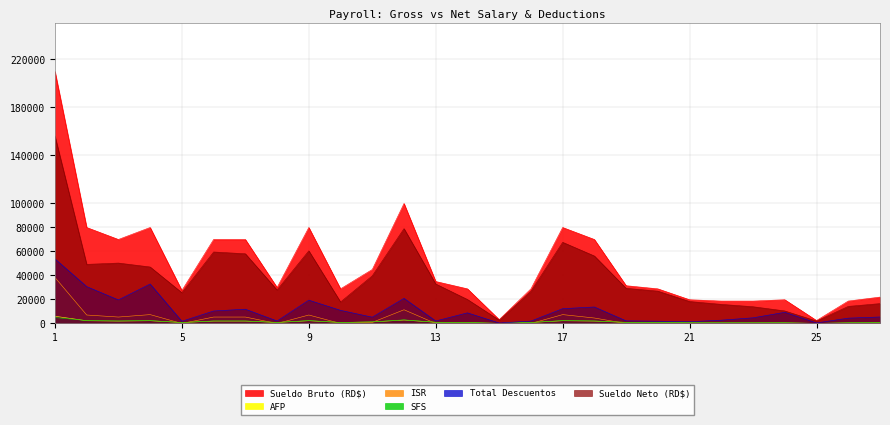

Count the number of data series in this chart.

6